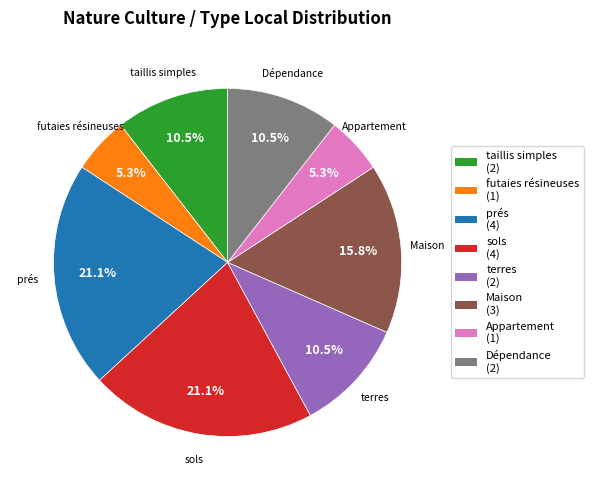

Between terres and Appartement, which is larger?

terres